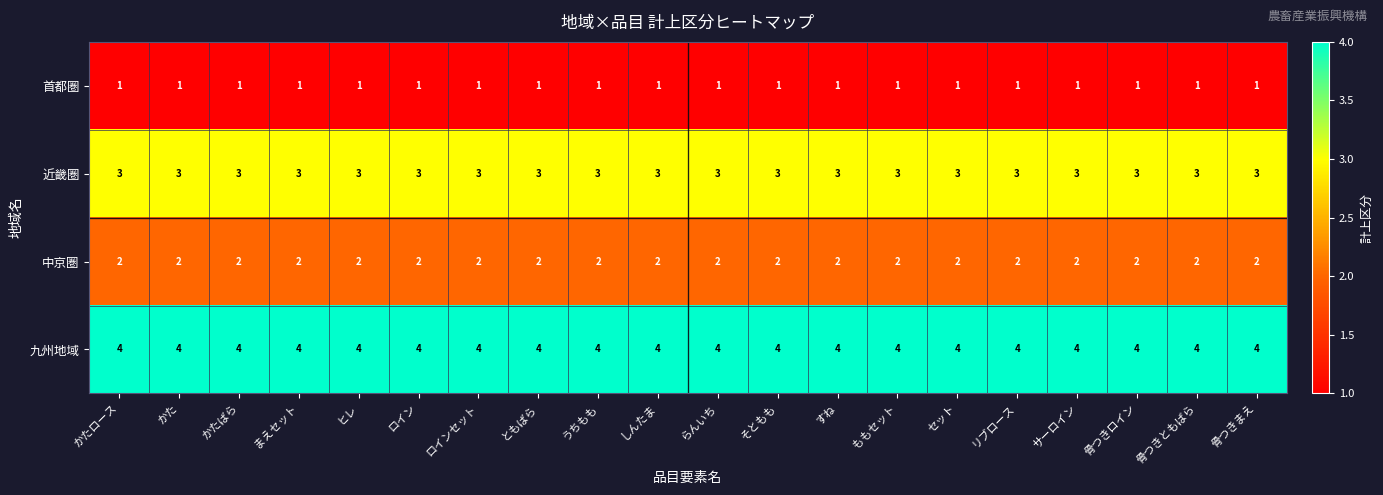

Rank the series by their average value, from lowest to highest.

首都圏, 中京圏, 近畿圏, 九州地域